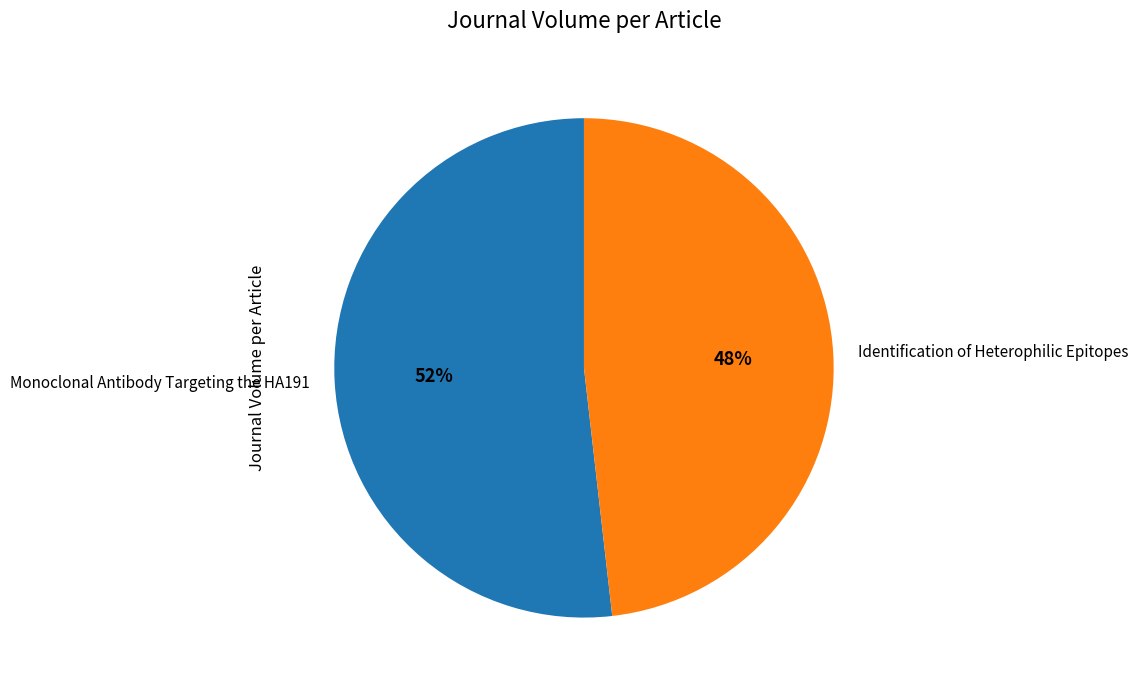

What is the ratio of the value at Monoclonal Antibody Targeting the HA191 to the value at Identification of Heterophilic Epitopes?

1.1